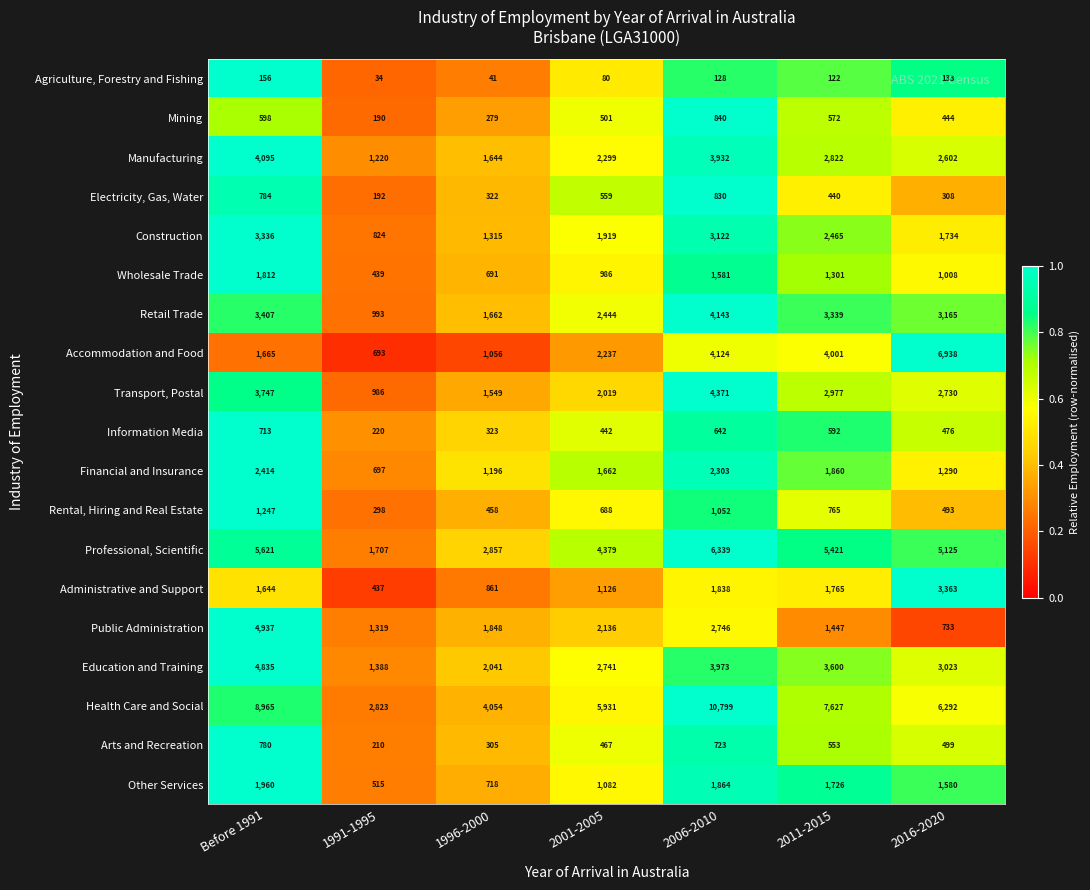

What is the total value across all series at 2011-2015?

43395